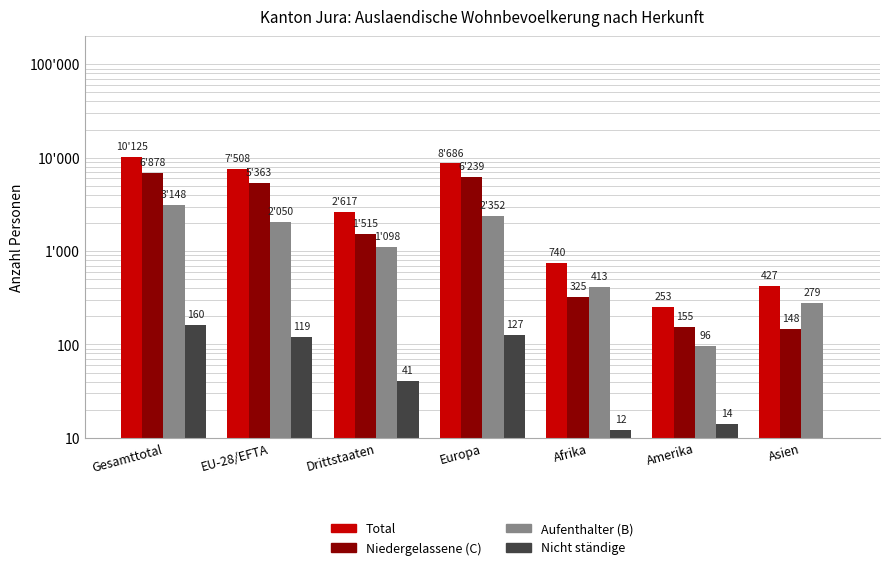

At which label is Nicht ständige closest to 83?

EU-28/EFTA